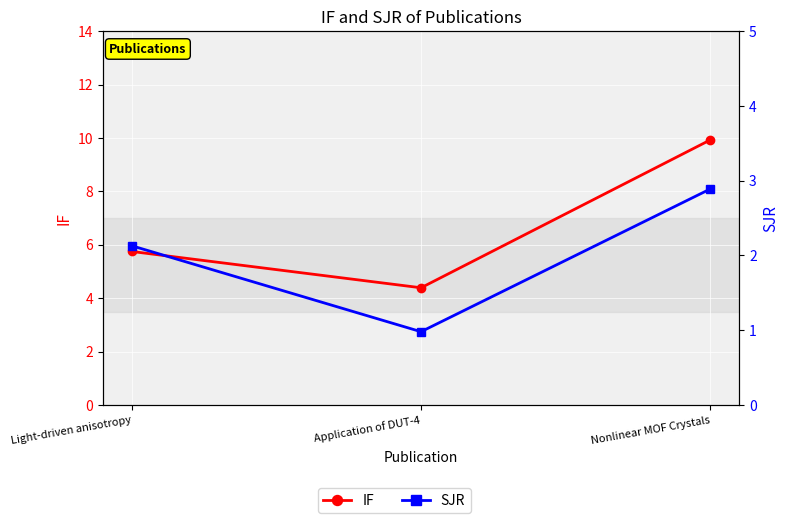

Which series has the largest range (max minus min)?

IF